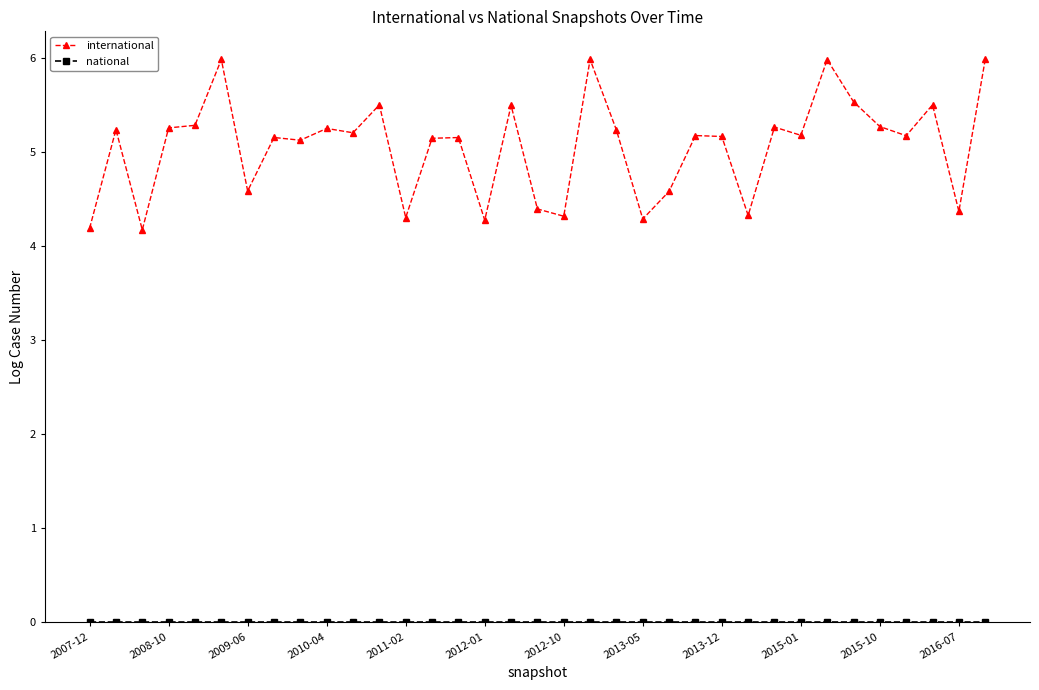

At how many categories does at least one series exceed 5?

24